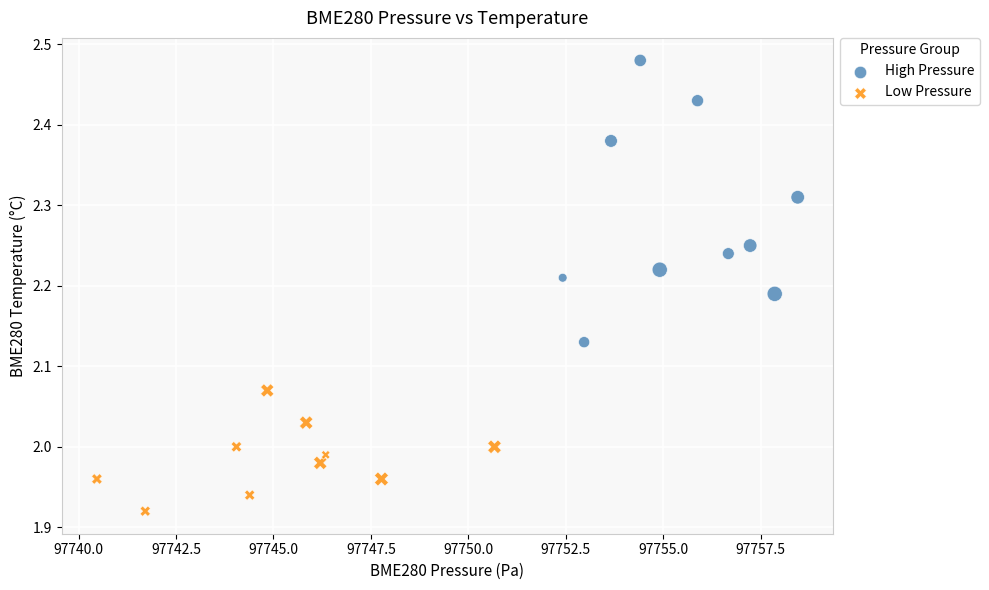

Which series reaches the minimum Y coordinate?

Low Pressure